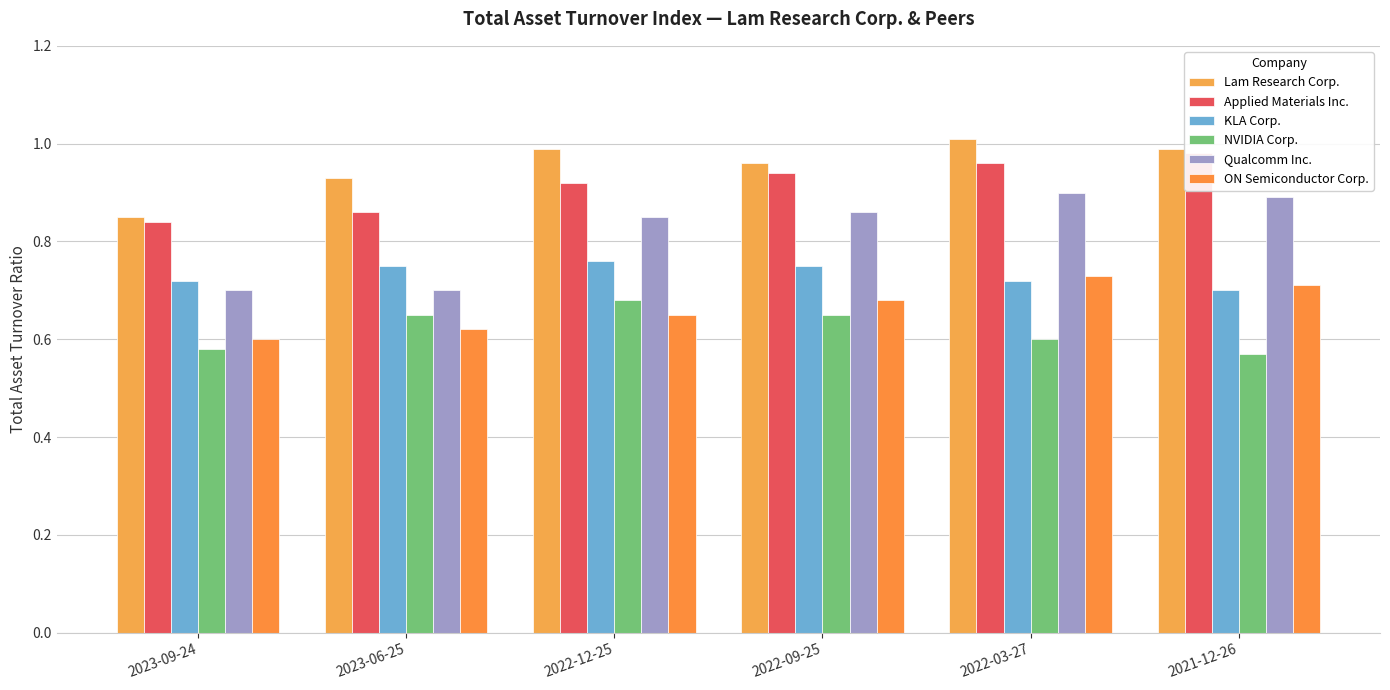

Is the value of Applied Materials Inc. at 2023-06-25 greater than the value of KLA Corp. at 2023-09-24?

Yes